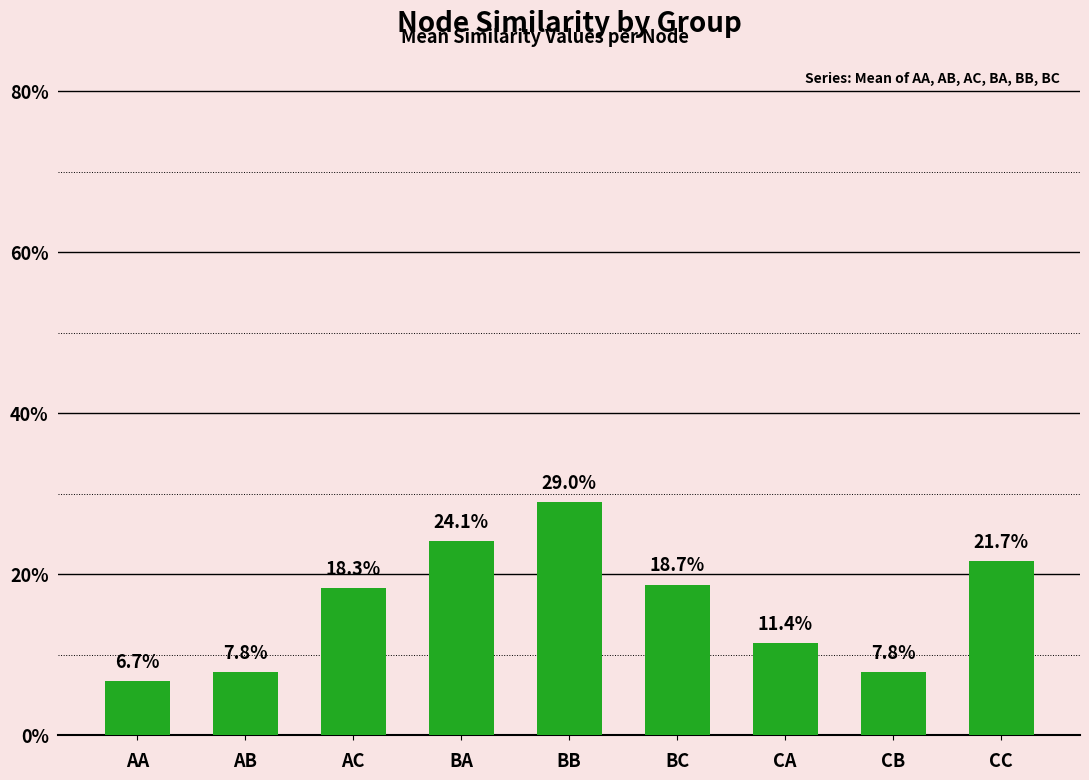

Rank the categories by value from highest to lowest.

BB, BA, CC, BC, AC, CA, CB, AB, AA